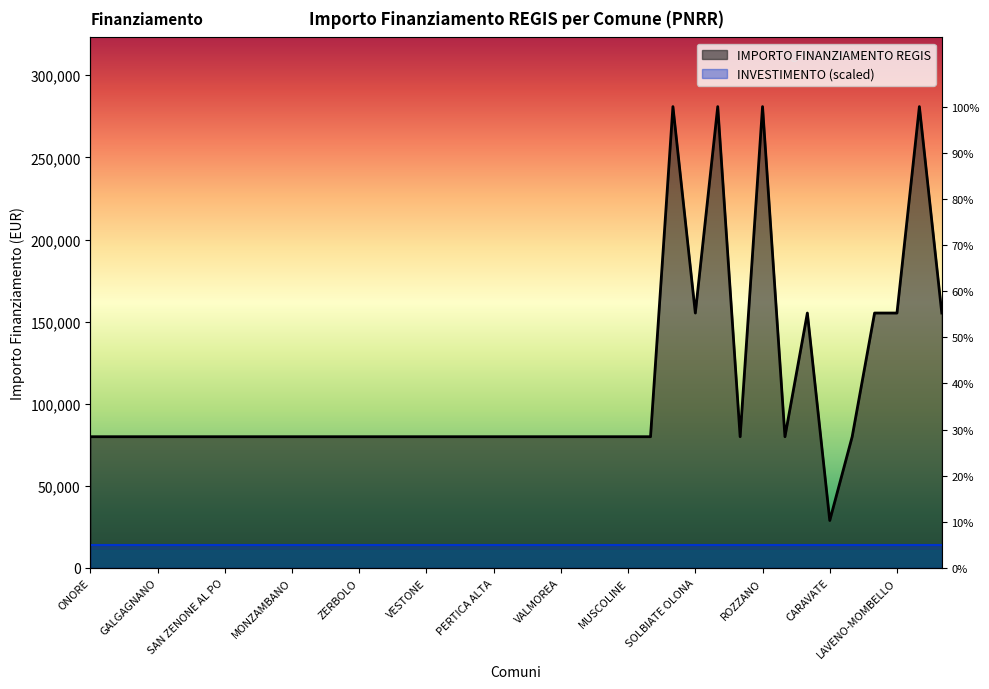

What is the smallest value displayed?

28902